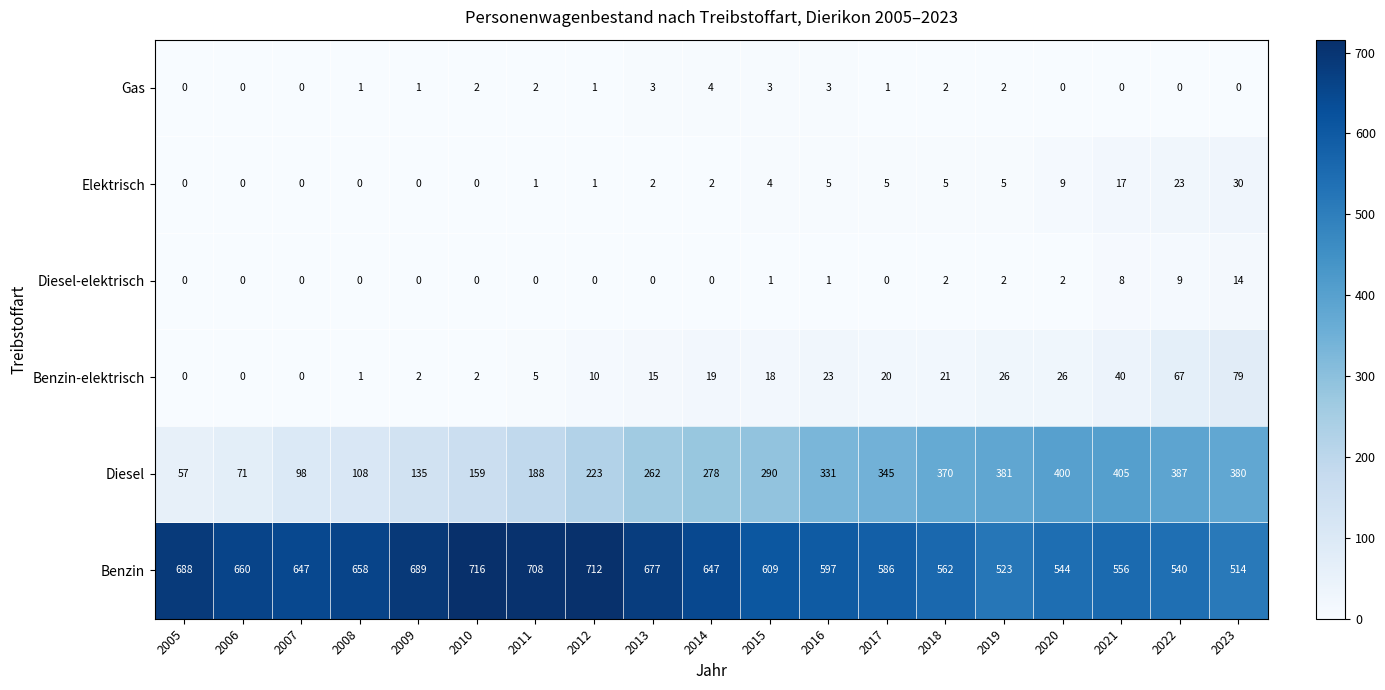

How many values in Benzin-elektrisch are above zero?

16